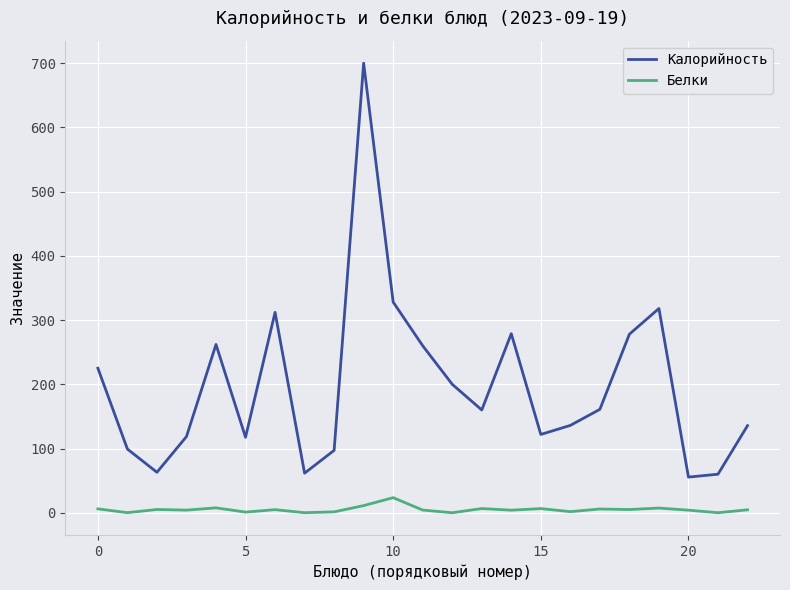

Which series has the largest range (max minus min)?

Калорийность